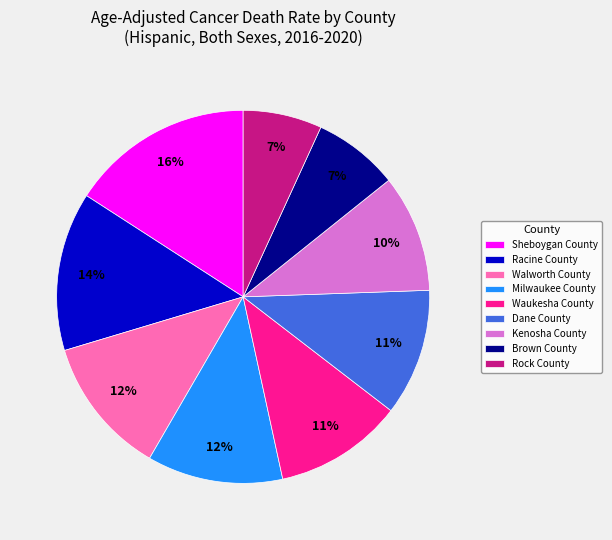

How many segments does this pie chart have?

9